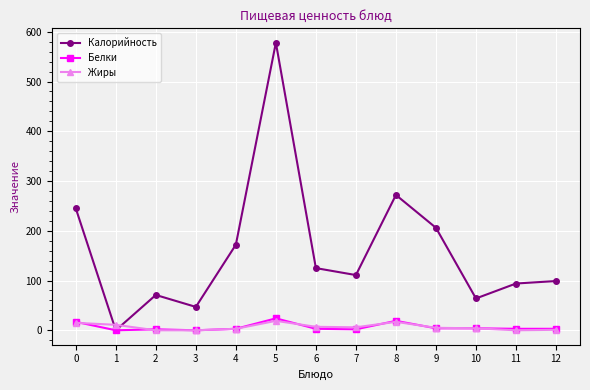

Count the number of categories in the chart.

13